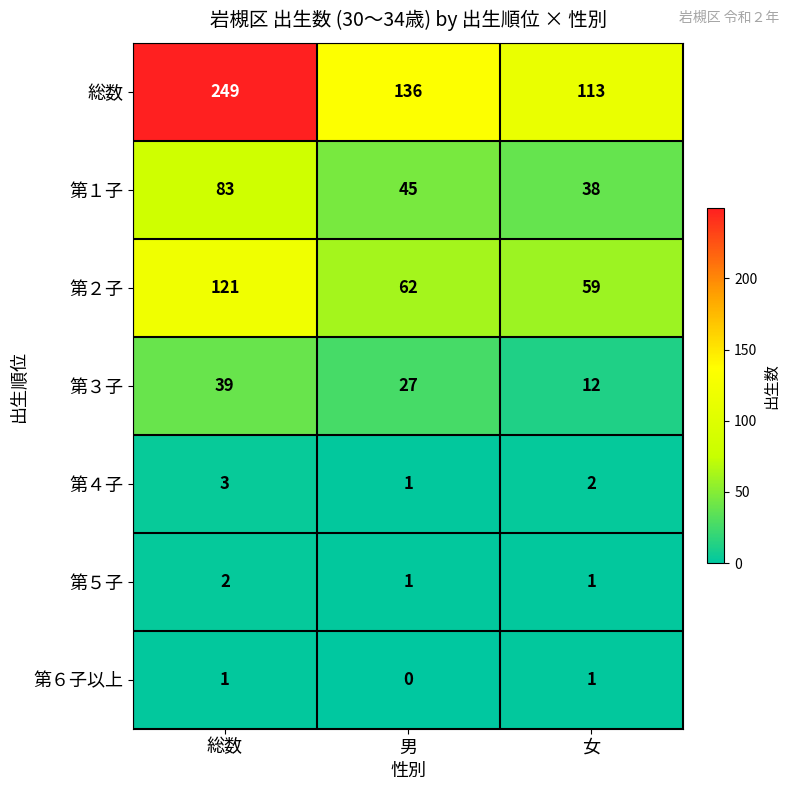

Which series has the largest range (max minus min)?

総数